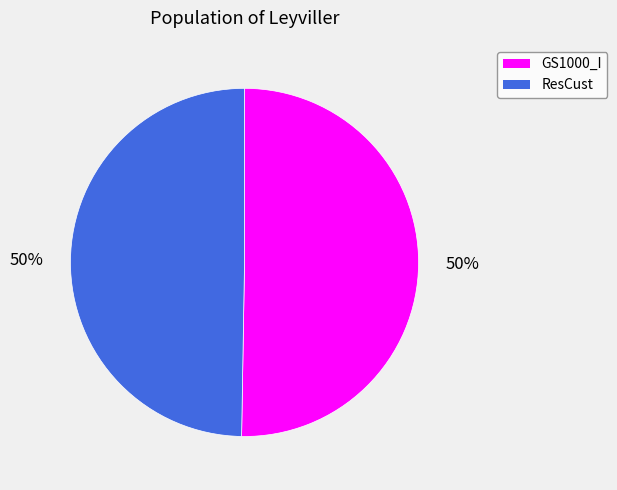

To the nearest percent, what is the combined percentage of ResCust and GS1000_I?

100%